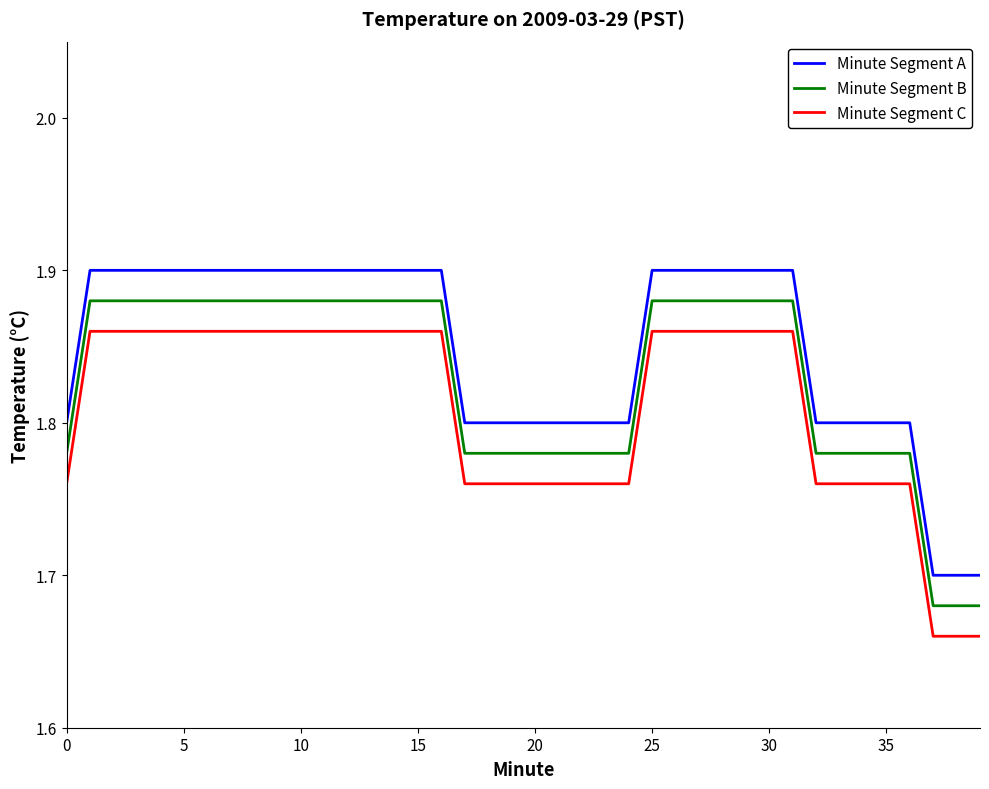

How many categories are shown in the chart?

40